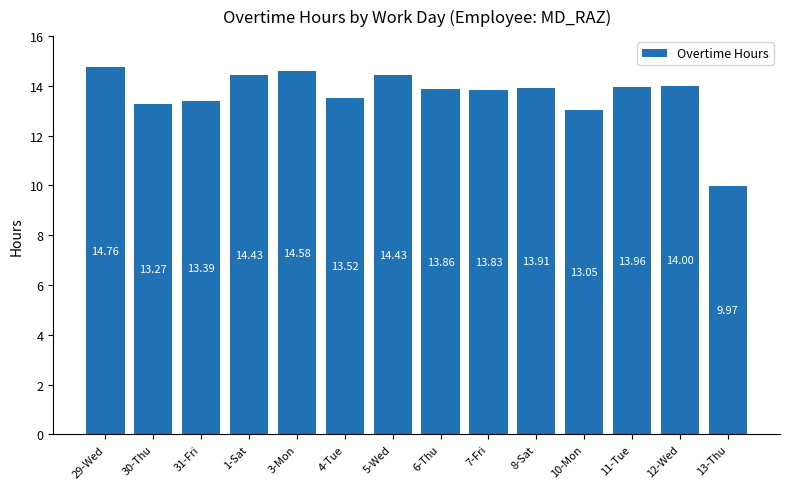

Does the chart contain stacked bars?

No